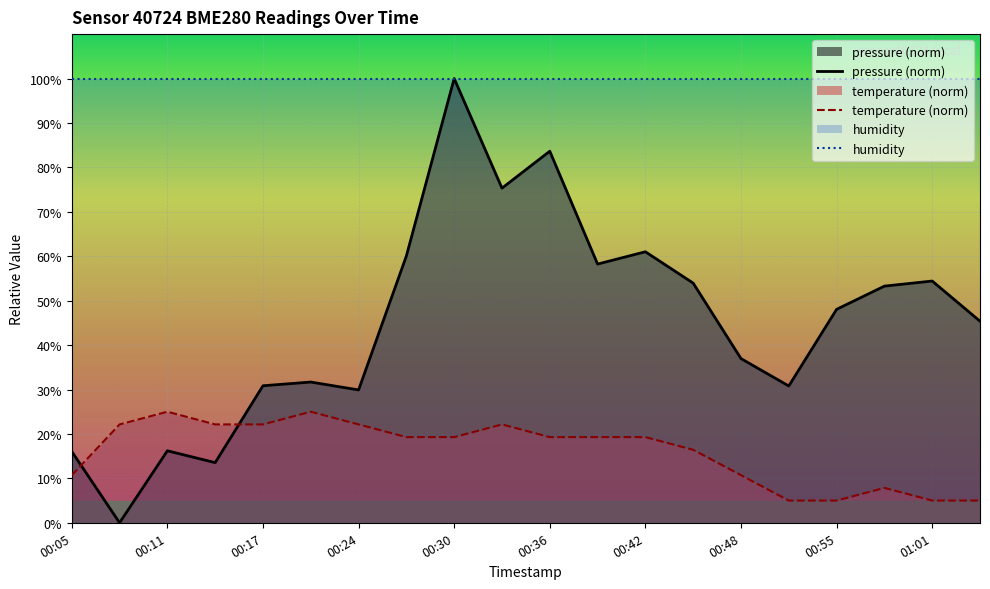

True or false: humidity and temperature (norm) intersect in this chart.

False